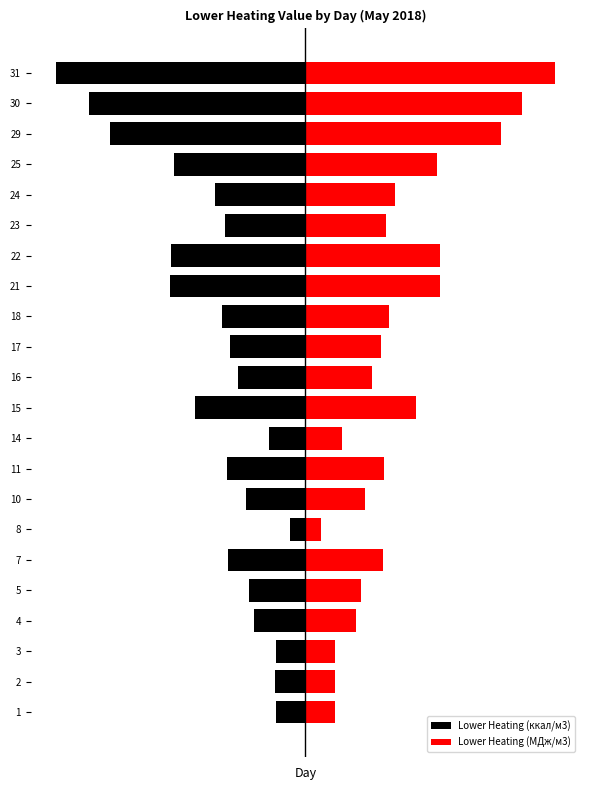

What is the difference between the second highest and minimum values in the Lower Heating (МДж/м3) series?

128.6